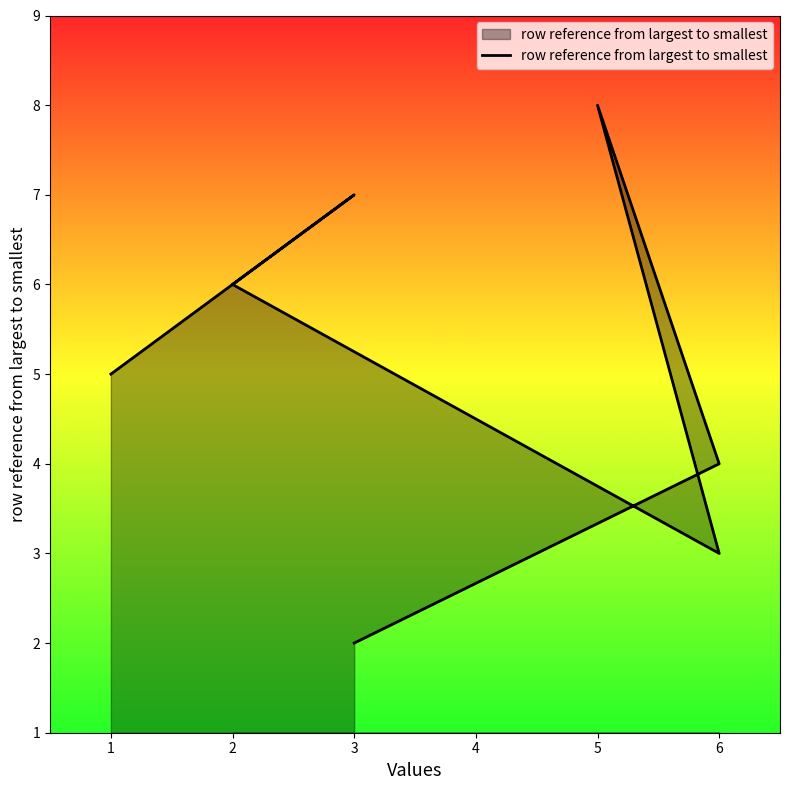

What is the difference between the values at 6 and 2?

3